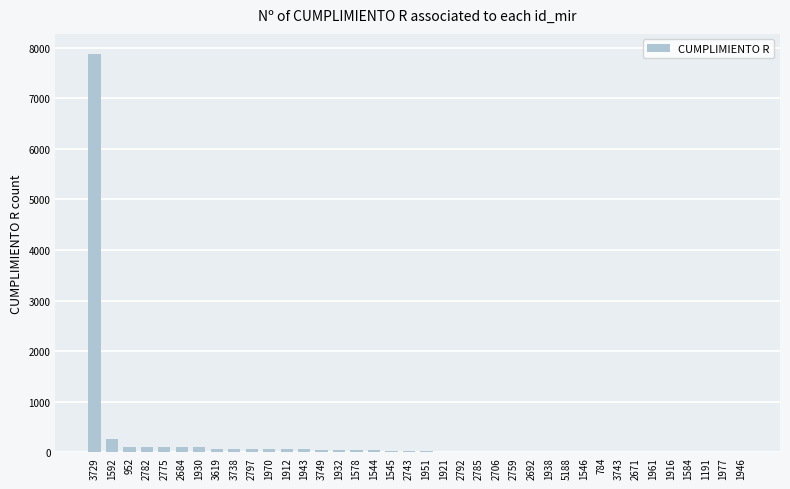

What is the greatest value displayed?

7880